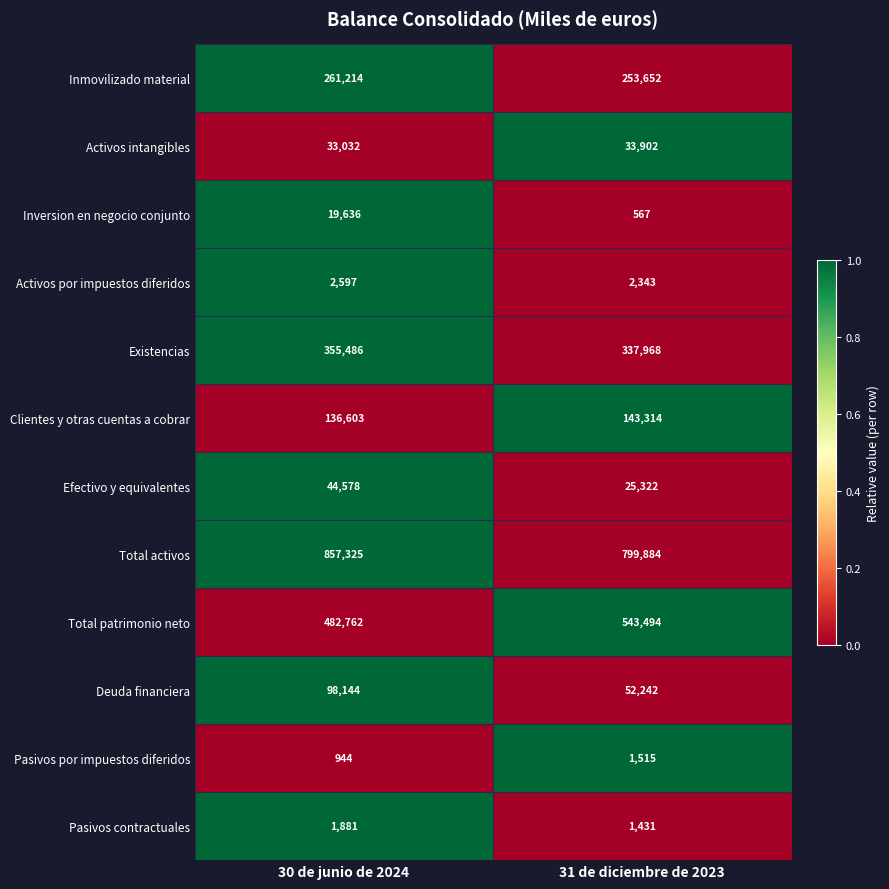

Which series has the largest range (max minus min)?

Total patrimonio neto